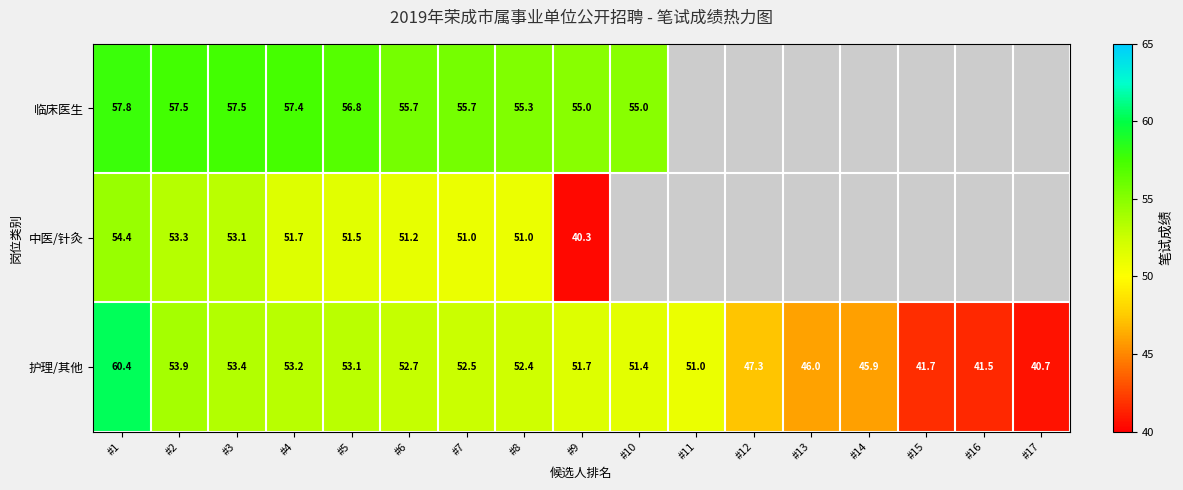

What is the difference between the highest and lowest values at #2?

4.2